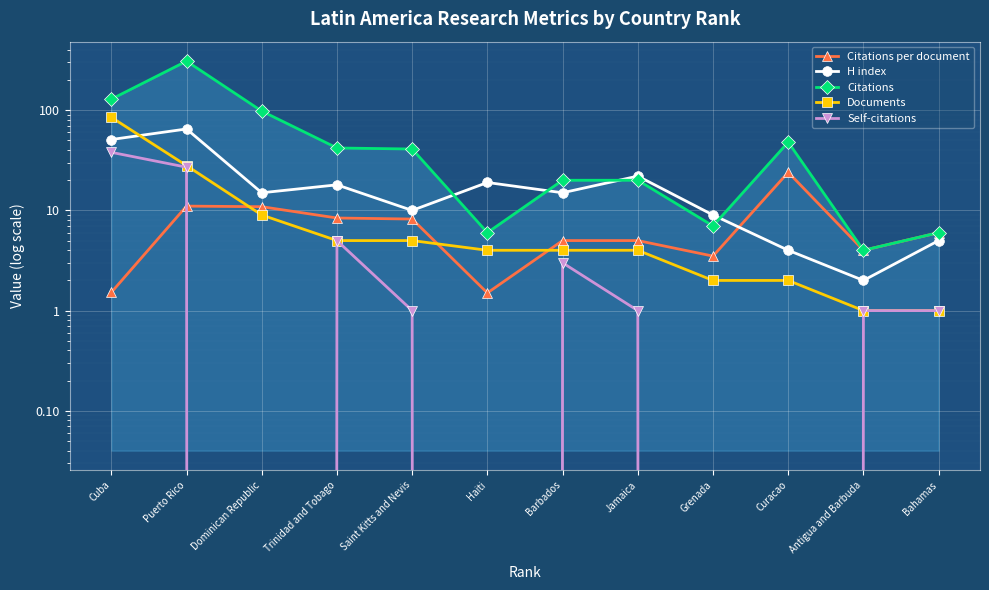

Where is Self-citations nearest to the value 19?

Puerto Rico